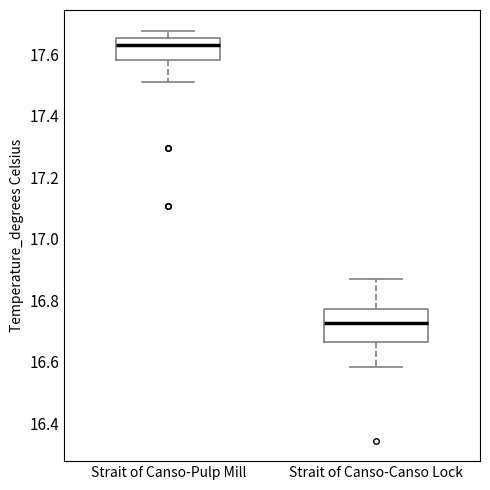

Comparing the boxes themselves (not the whiskers), which one is the tallest?

Strait of Canso-Canso Lock